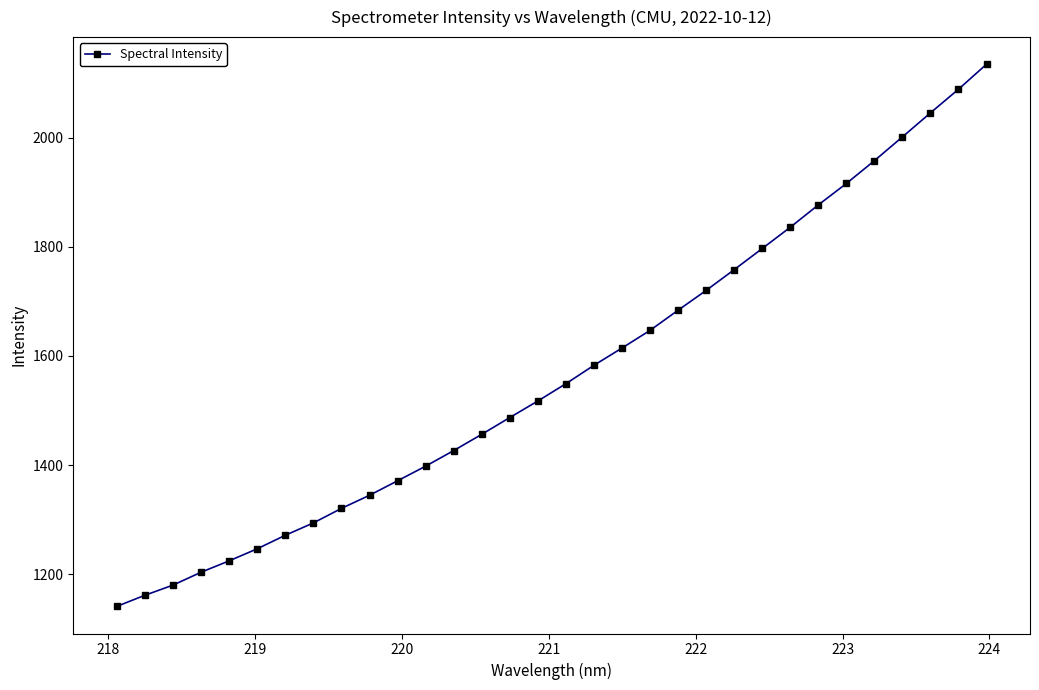

What is the smallest value displayed?

1141.1